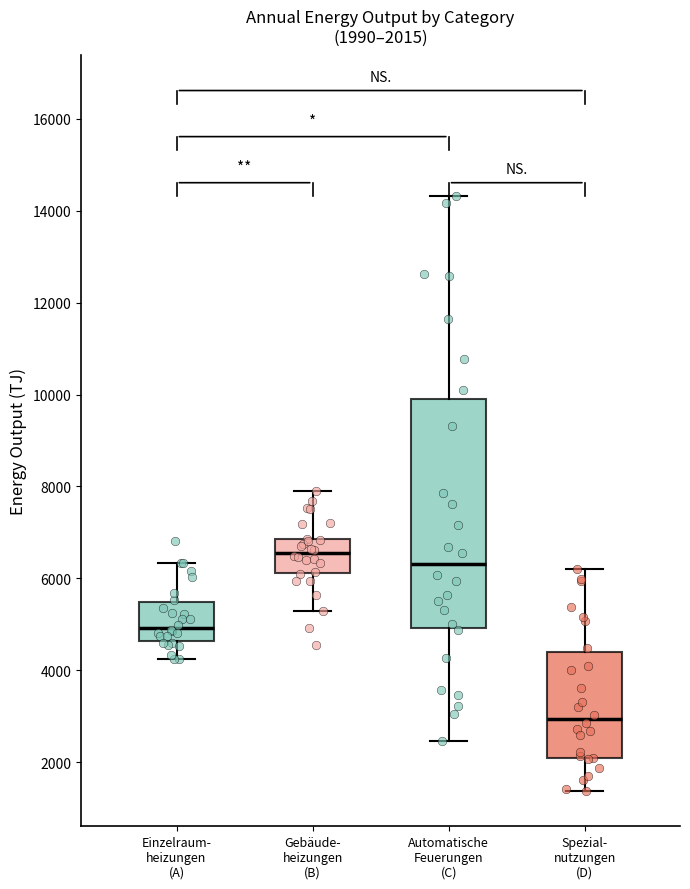

Comparing the boxes themselves (not the whiskers), which one is the tallest?

Automatische Feuerungen (C)